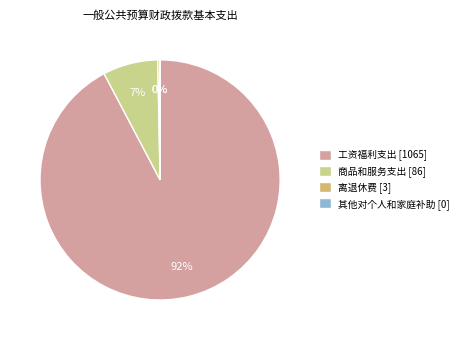

Is the sum of 工资福利支出 [1065] and 商品和服务支出 [86] greater than half?

Yes